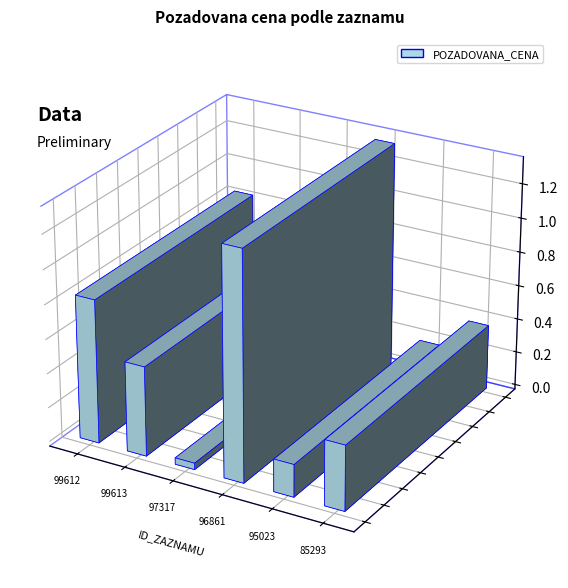

Are the bars grouped side by side (vs. stacked)?

No